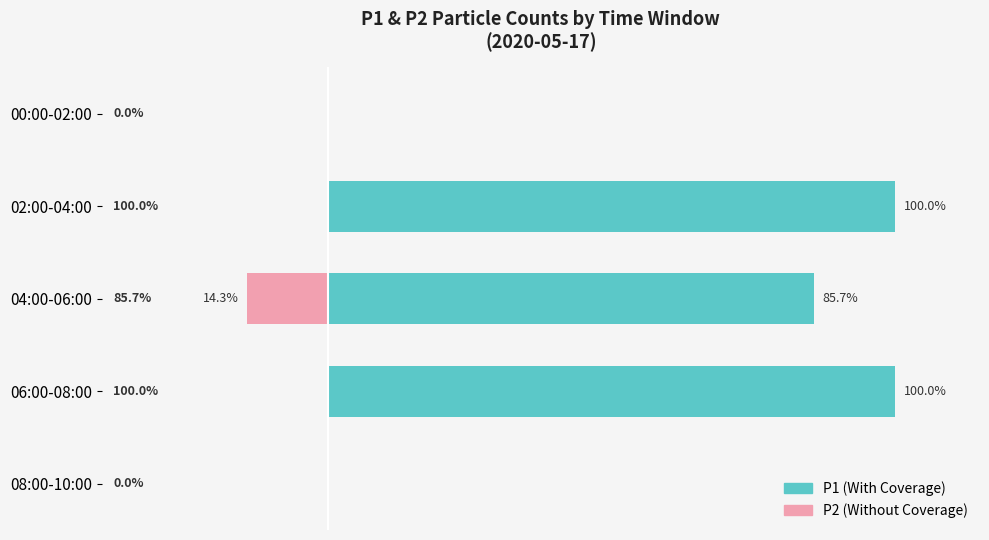

List the series in order of their peak value, highest first.

With Coverage, Without Coverage